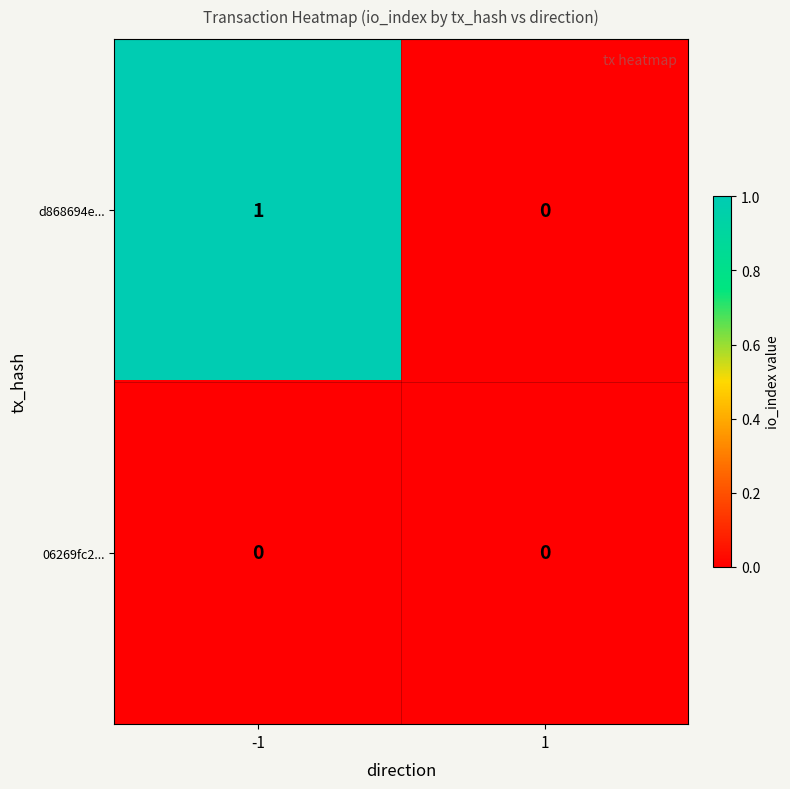

Count the number of data series in this chart.

2